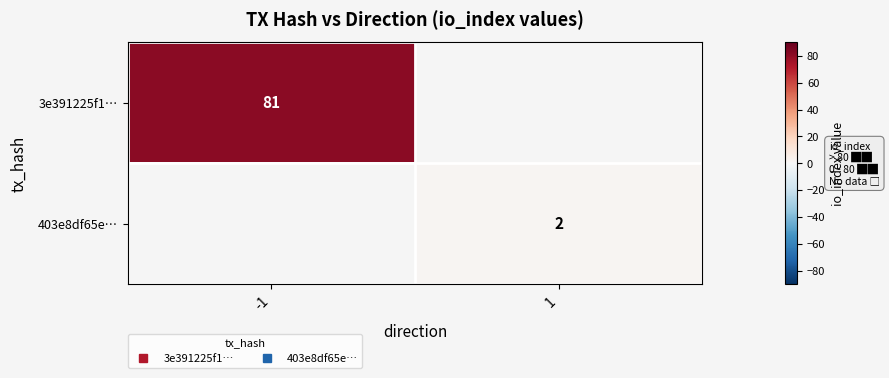

At how many categories does at least one series exceed 49?

1